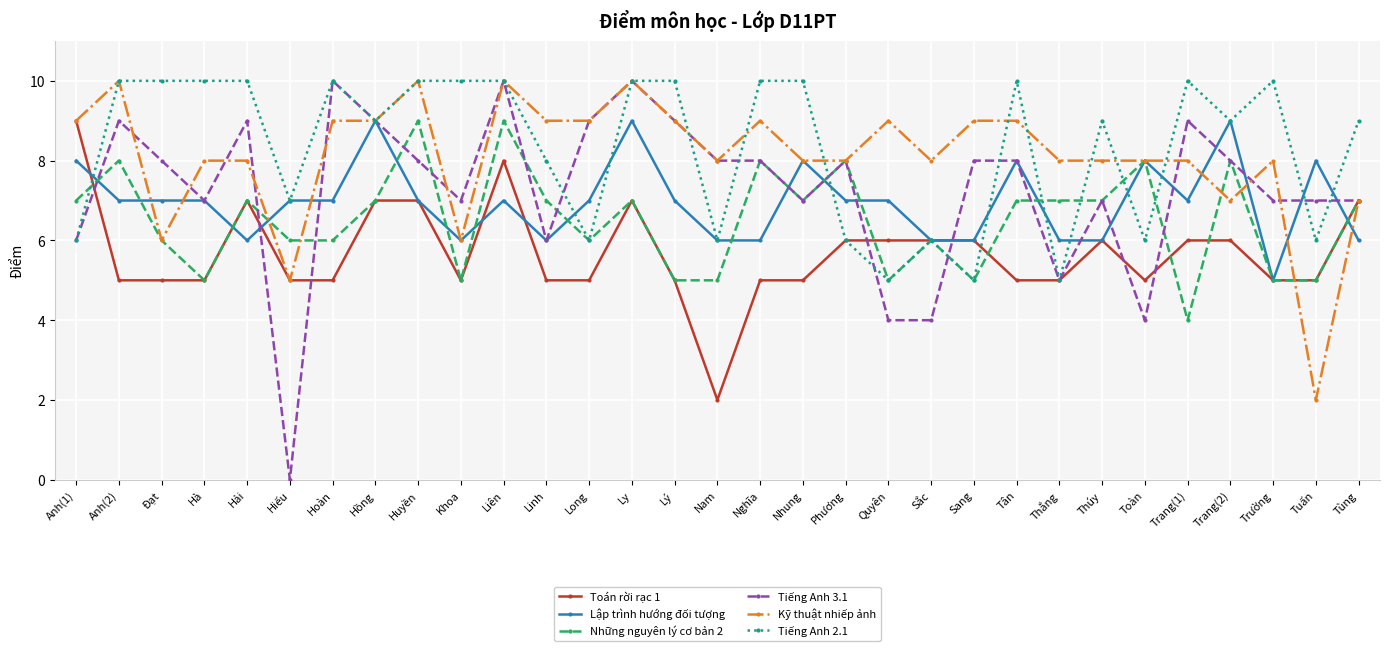

Which series has the widest spread of values?

Tiếng Anh 3.1